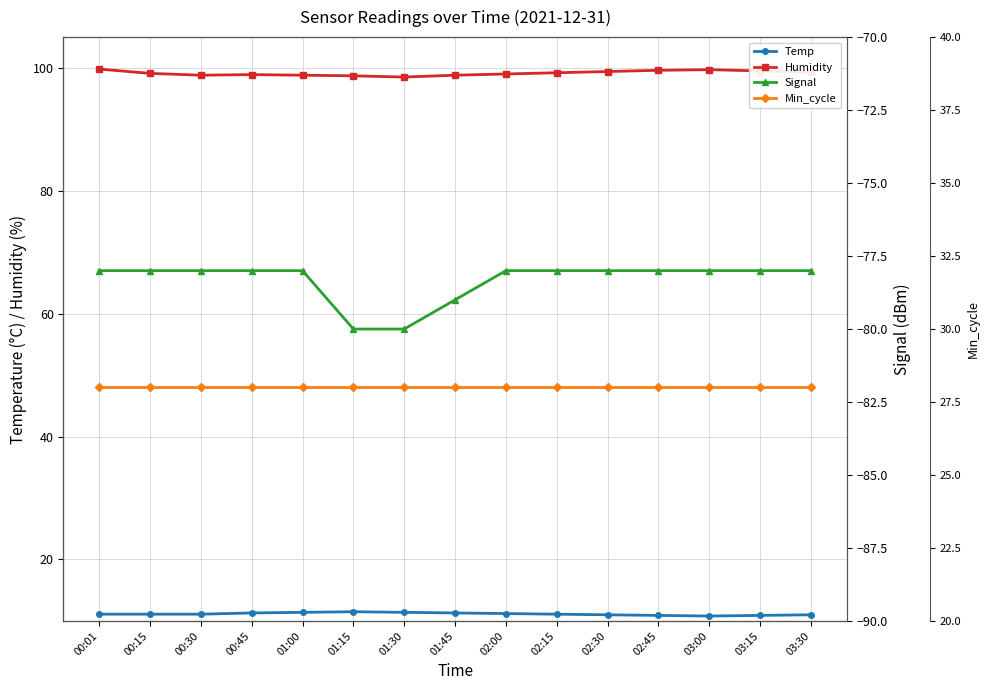

How many distinct data groups are displayed?

4